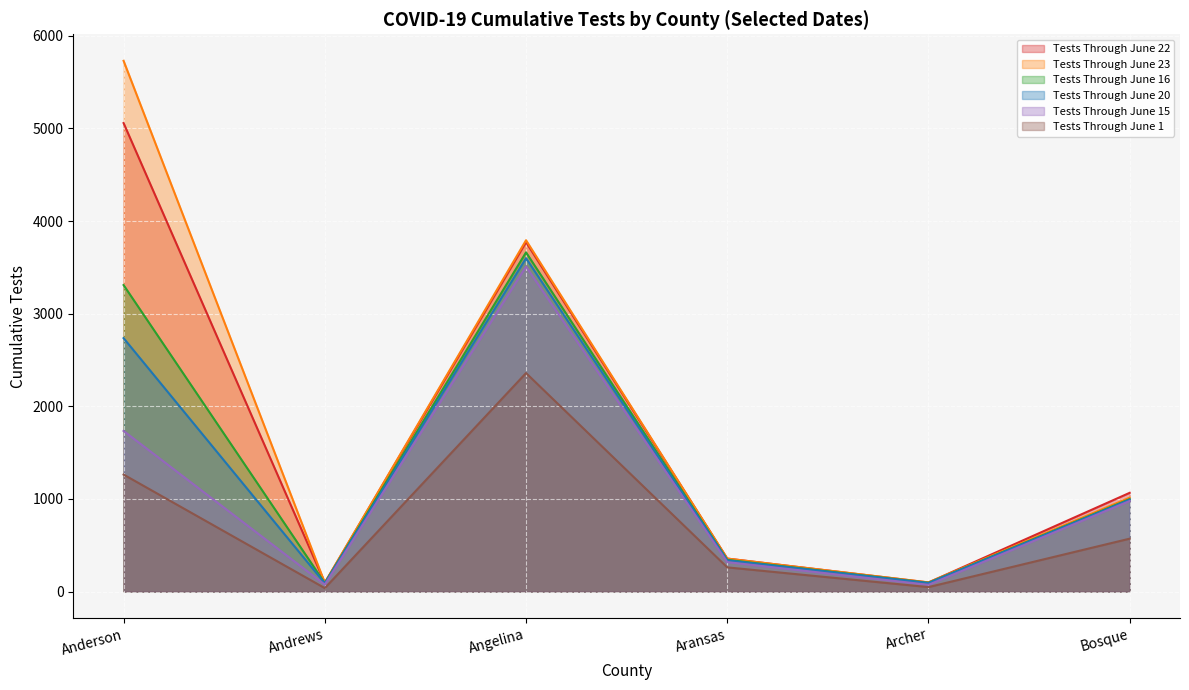

True or false: Tests Through June 22 and Tests Through June 15 cross at least once.

False